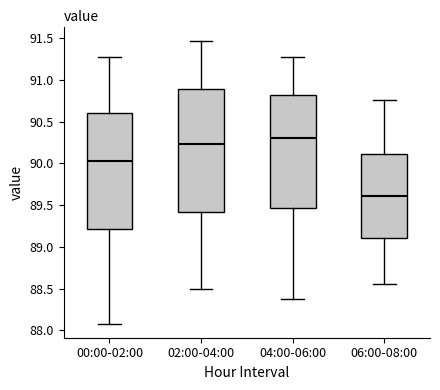

Which box's median line is the lowest?

06:00-08:00